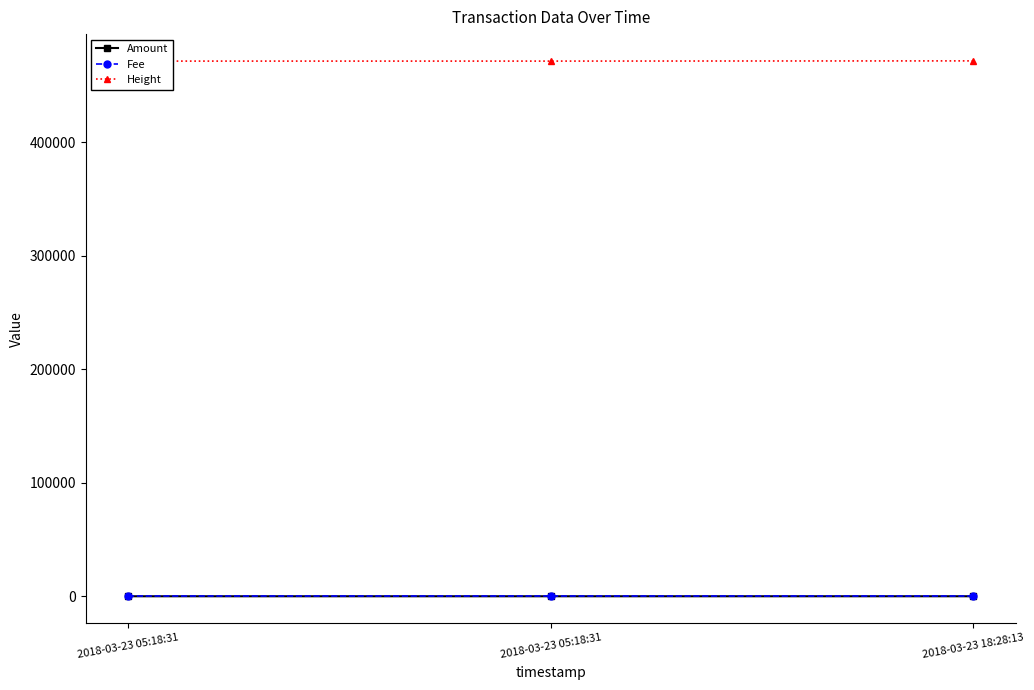

Reading left to right, extract all data points from this chart.

Amount: 2018-03-23 05:18:31=10	2018-03-23 05:18:31=10	2018-03-23 18:28:13=19
Fee: 2018-03-23 05:18:31=1	2018-03-23 05:18:31=1	2018-03-23 18:28:13=1
Height: 2018-03-23 05:18:31=471544	2018-03-23 05:18:31=471544	2018-03-23 18:28:13=471736